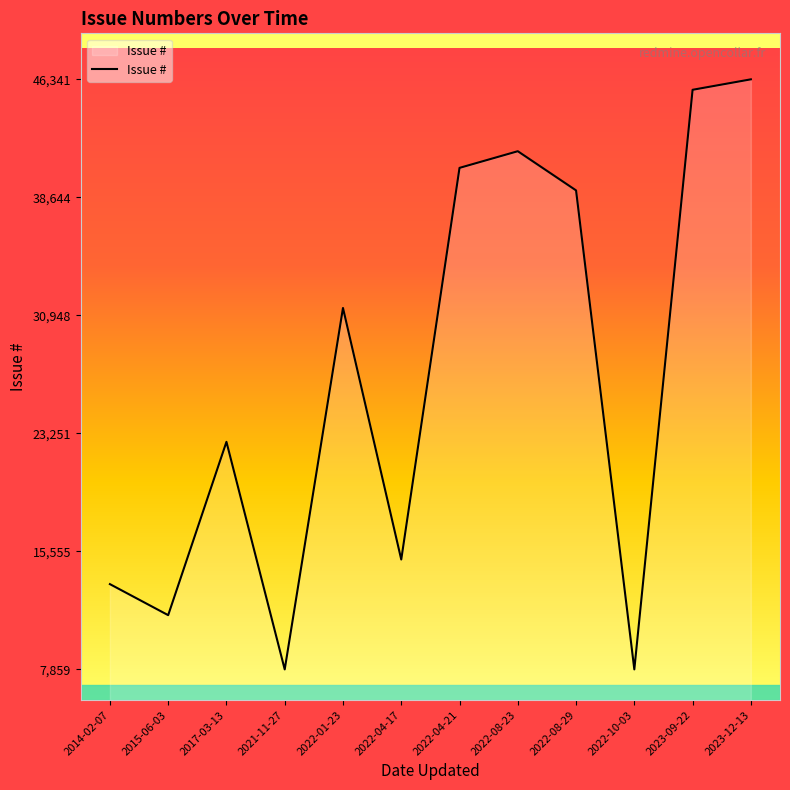

Approximately how many times larger is the value at 2022-08-29 compared to 2023-09-22?

0.9